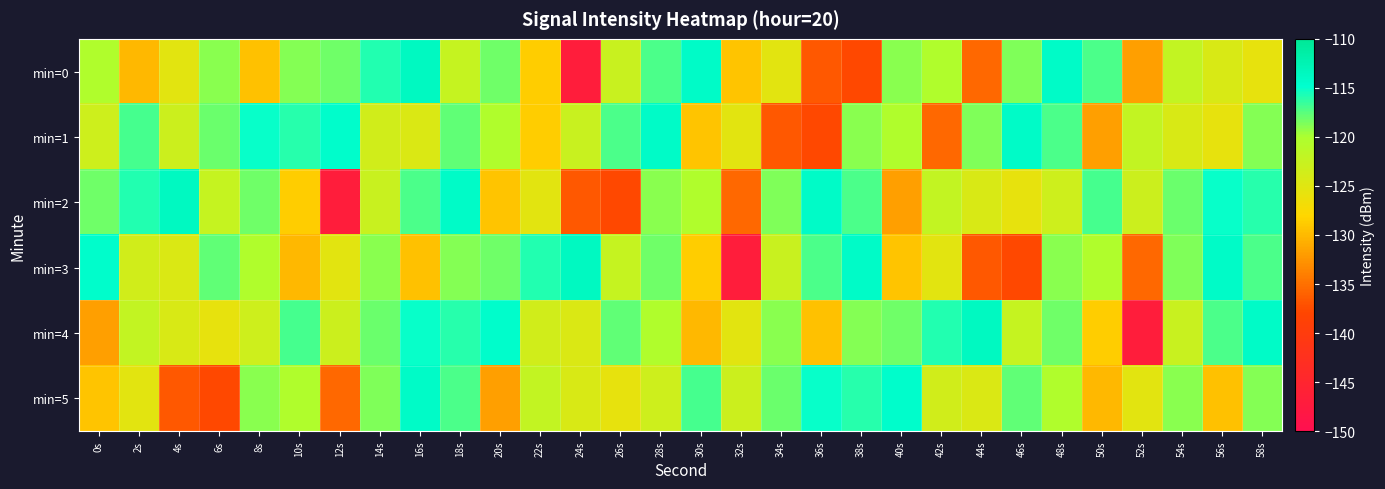

At how many categories does at least one series exceed -143?

30